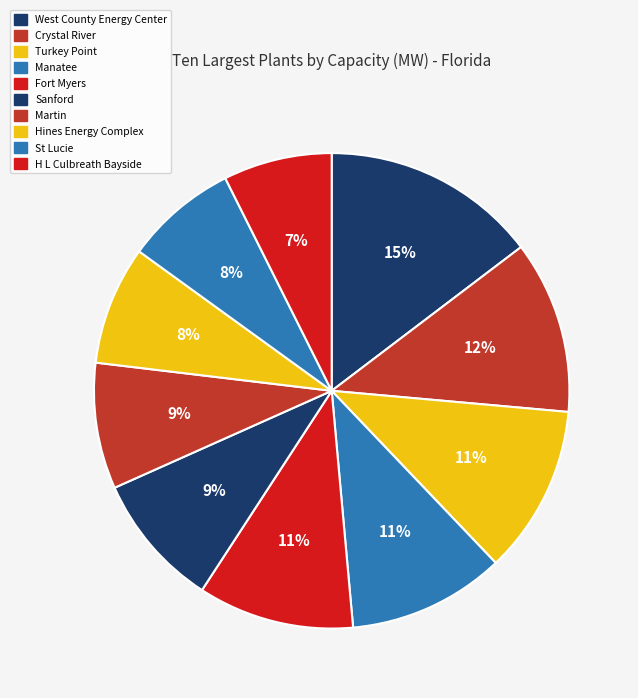

Between St Lucie and Sanford, which is larger?

Sanford